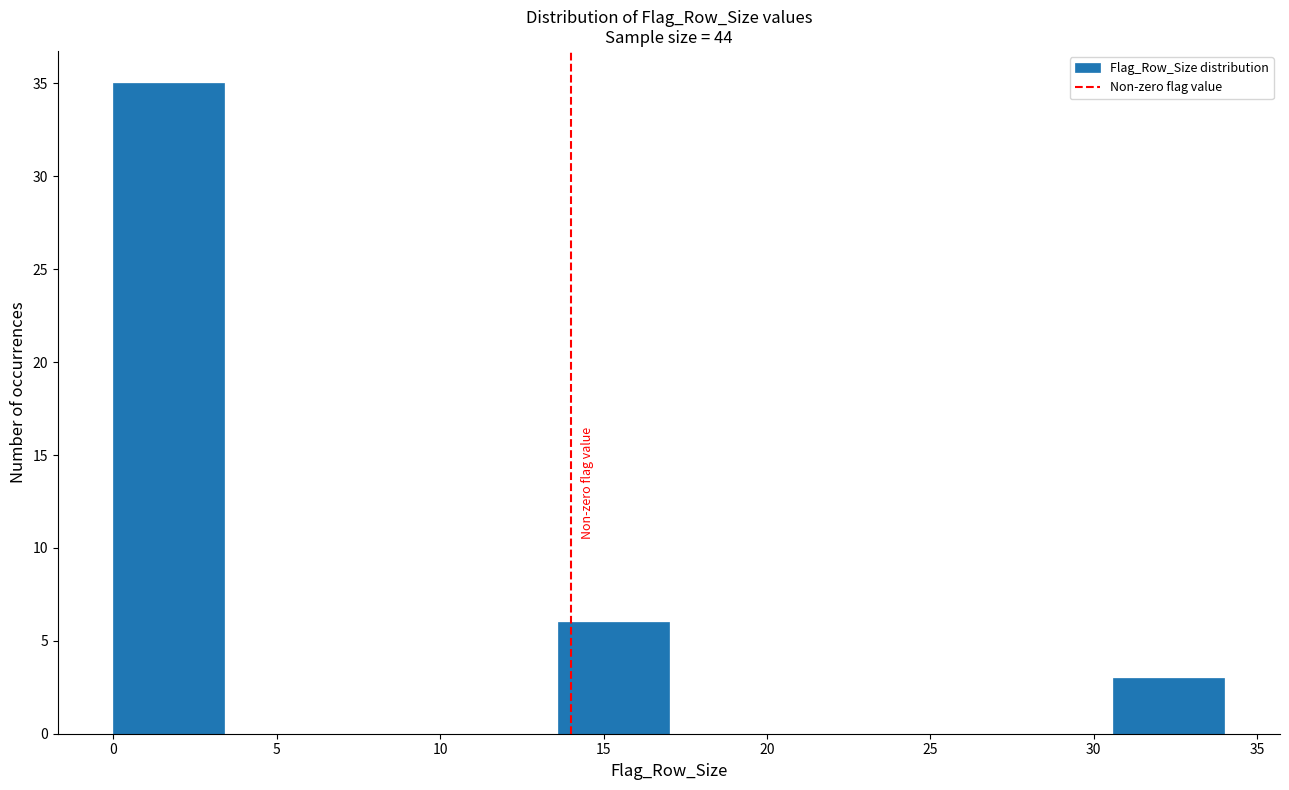

Reading left to right, list every bar in this chart as the range it spans on the x-axis followed by its height. Neither the bar edges nor the heights are printed on the chart, so give them approximately, as read against the axes.

0.0 to 3.4: 35
3.4 to 6.8: 0
6.8 to 10.2: 0
10.2 to 13.6: 0
13.6 to 17.0: 6
17.0 to 20.4: 0
20.4 to 23.8: 0
23.8 to 27.2: 0
27.2 to 30.6: 0
30.6 to 34.0: 3